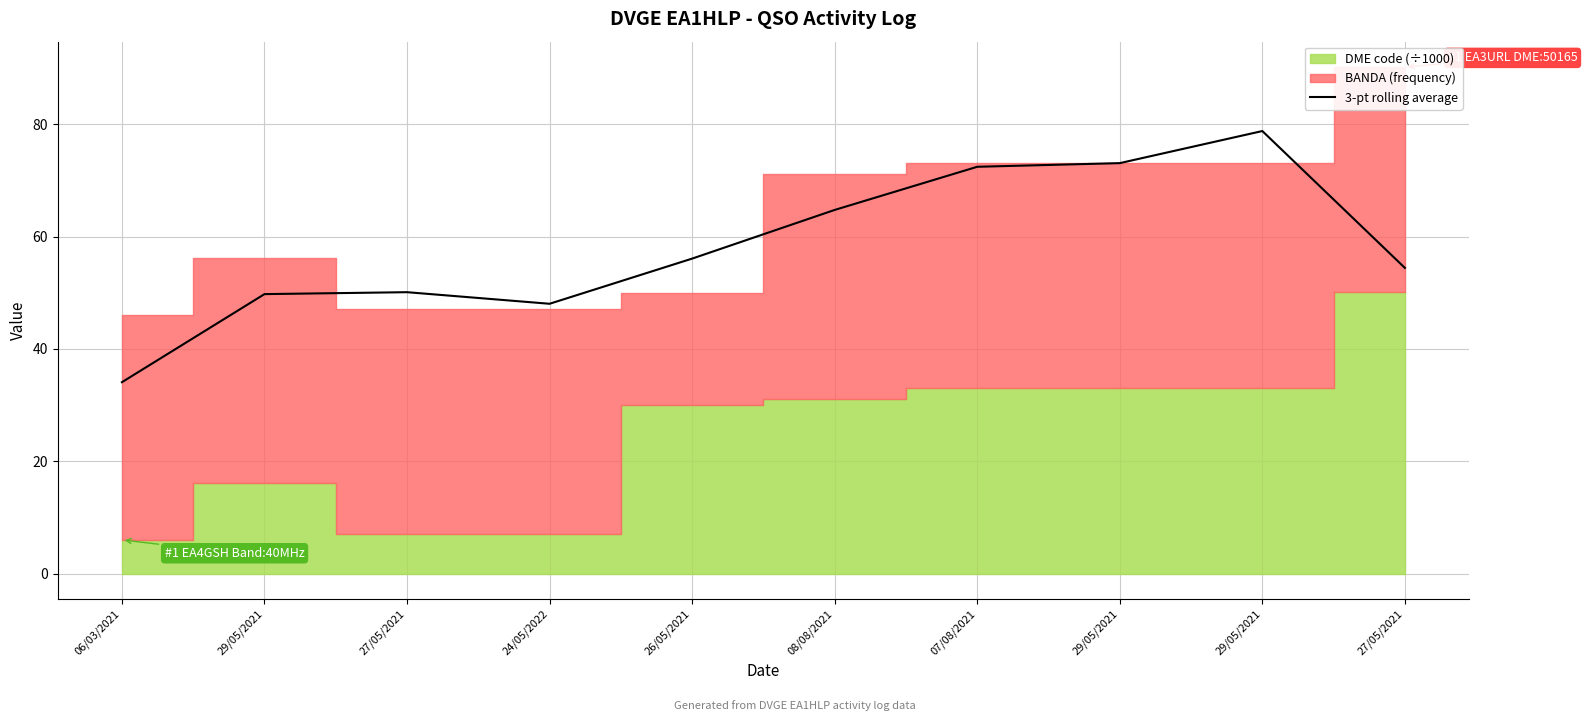

What is the difference between the maximum and minimum values?

44.7